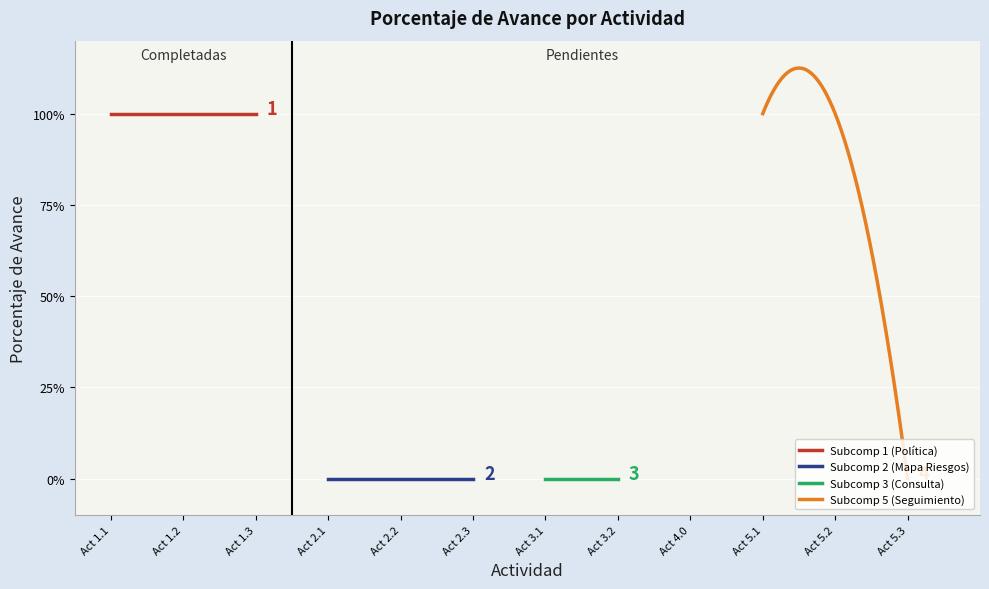

How many values are between 0 and 1?

12